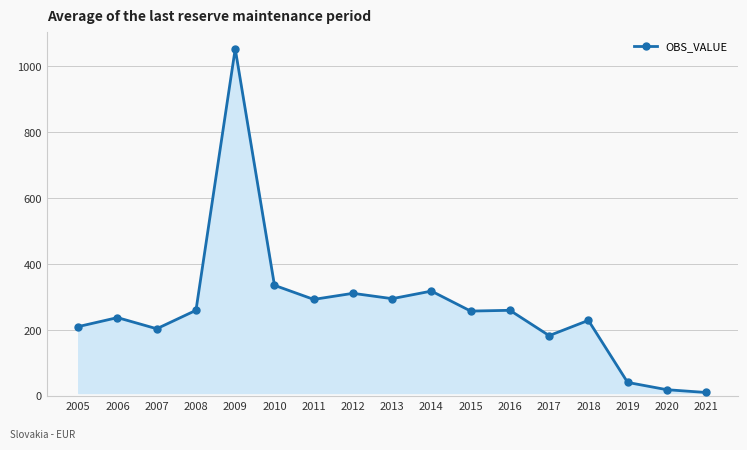

What is the change in value from 2017 to 2020?

-164.0